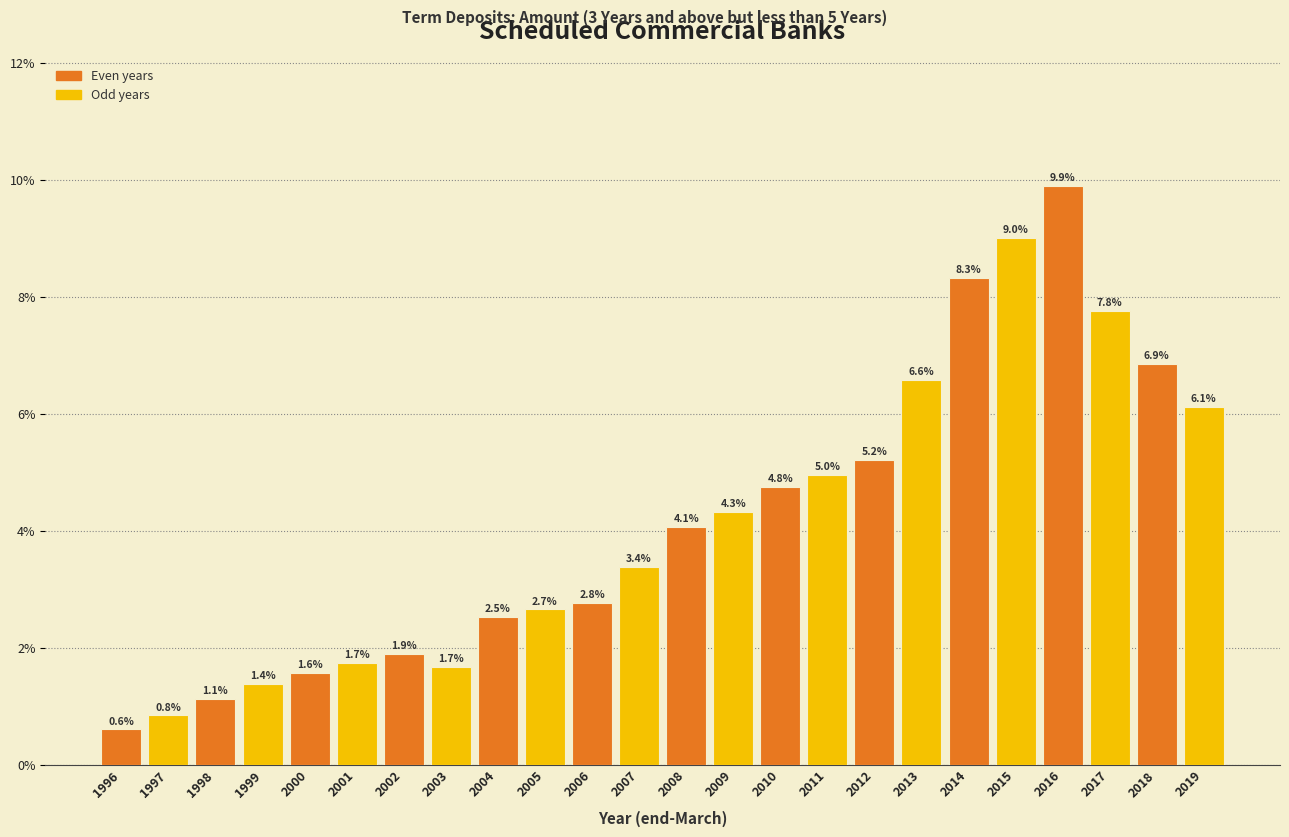

Reading left to right, transcribe all the data shown in this chart.

1996=0.6	1997=0.8	1998=1.1	1999=1.4	2000=1.6	2001=1.7	2002=1.9	2003=1.7	2004=2.5	2005=2.7	2006=2.8	2007=3.4	2008=4.1	2009=4.3	2010=4.8	2011=5.0	2012=5.2	2013=6.6	2014=8.3	2015=9.0	2016=9.9	2017=7.8	2018=6.9	2019=6.1